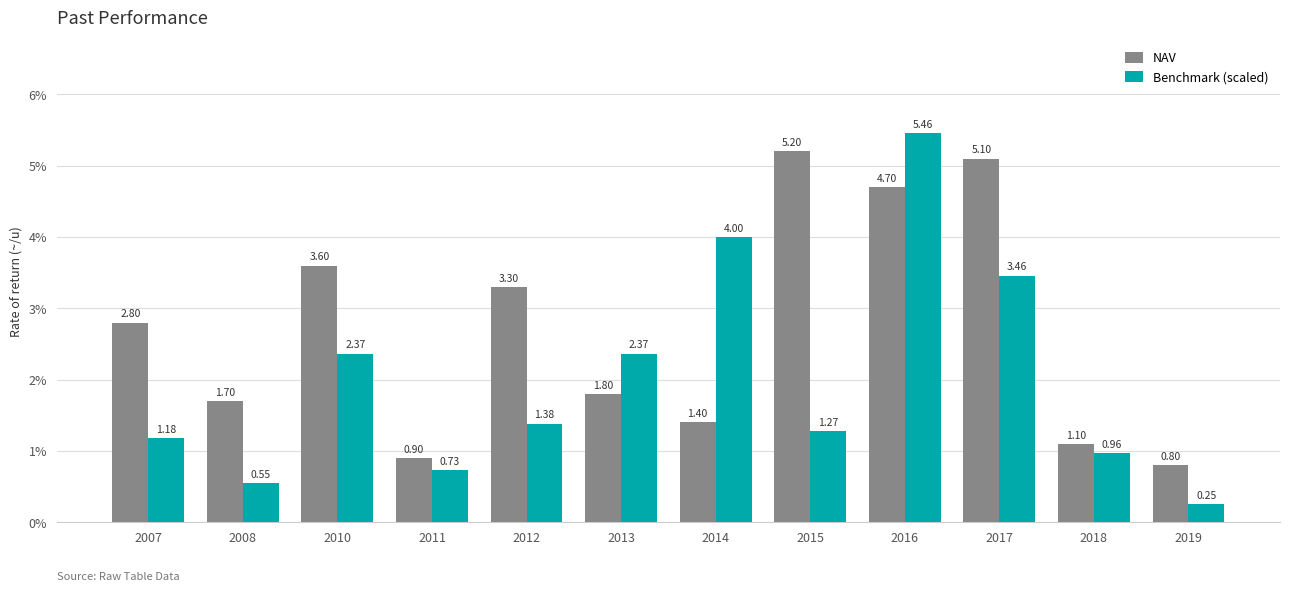

How many data points in NAV are above 2?

6